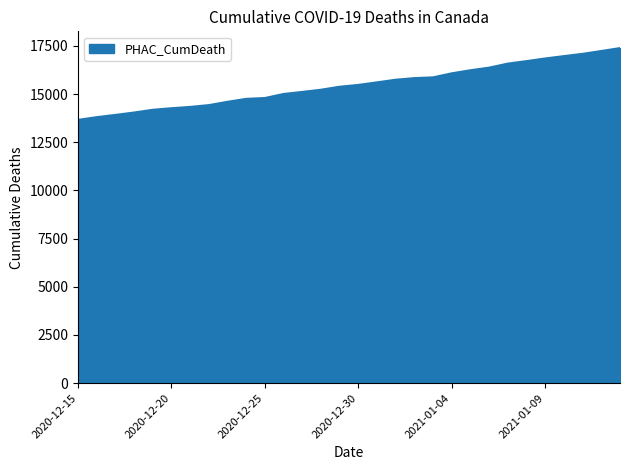

What is the minimum value shown in the chart?

13659